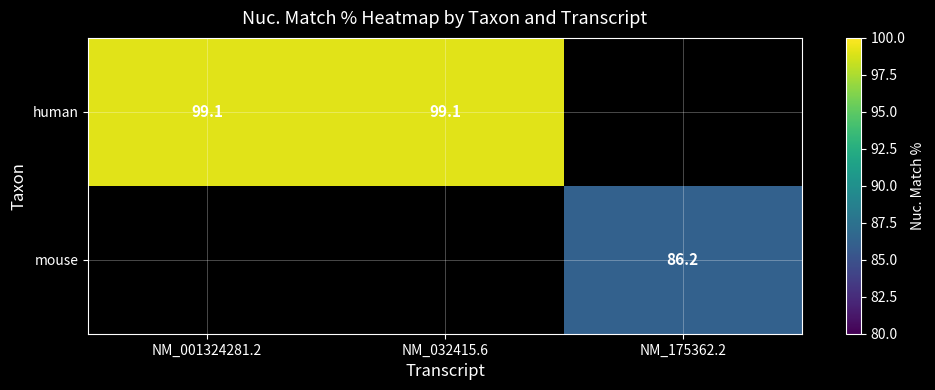

What is the greatest value displayed?

99.1